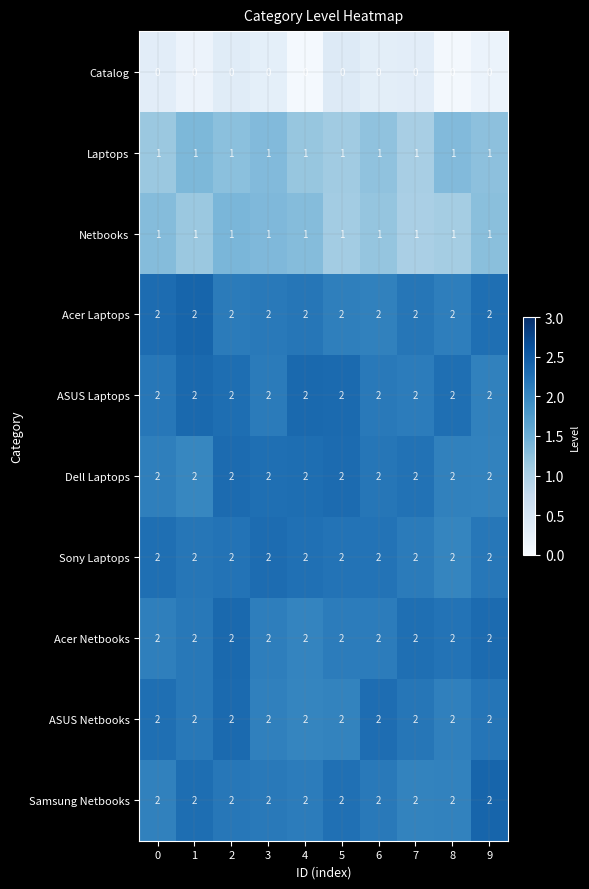

What is the total value across all series at 7?

16